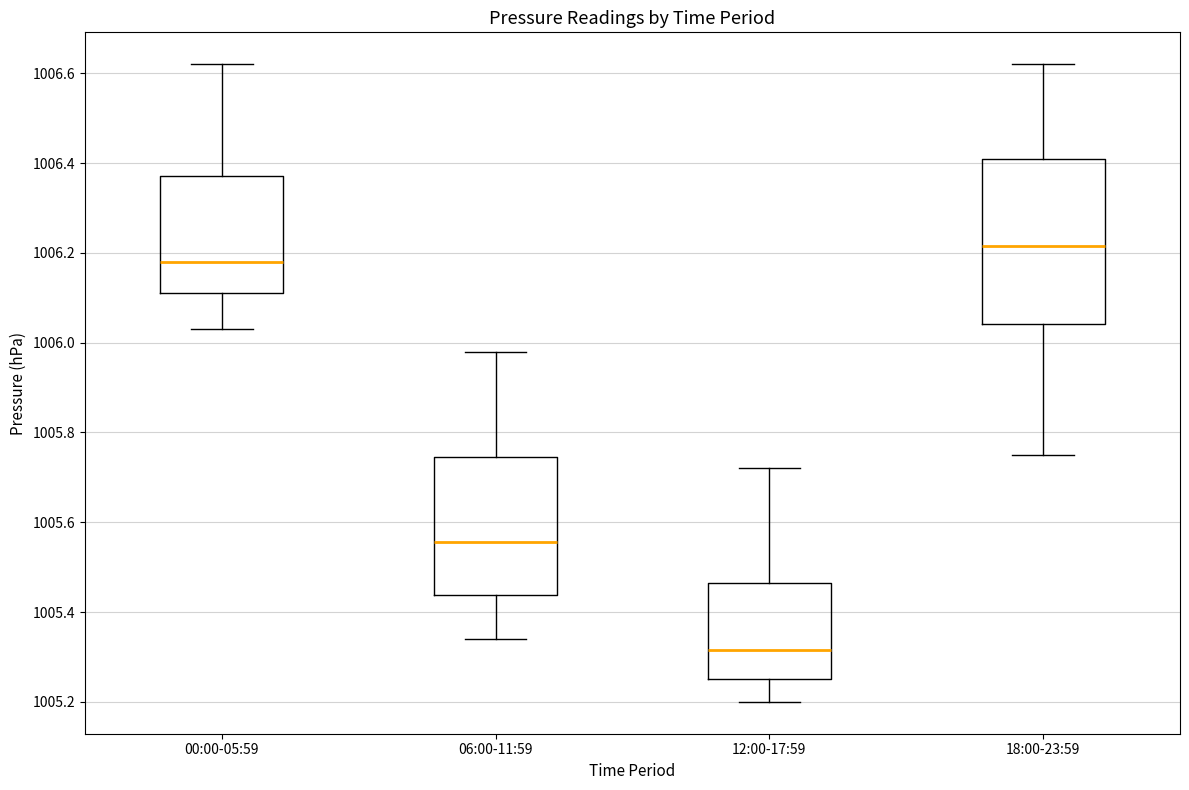

Reading left to right, read every box against the y-axis: the position of its median line, the range the box covers, and the ends of its whiskers. The values are not printed on the chart, so give them approximately, as read against the axis.

00:00-05:59: median 1006.18, box 1006.12 to 1006.38, whiskers 1006.04 to 1006.62
06:00-11:59: median 1005.56, box 1005.44 to 1005.74, whiskers 1005.34 to 1005.98
12:00-17:59: median 1005.32, box 1005.26 to 1005.46, whiskers 1005.20 to 1005.72
18:00-23:59: median 1006.22, box 1006.04 to 1006.42, whiskers 1005.76 to 1006.62